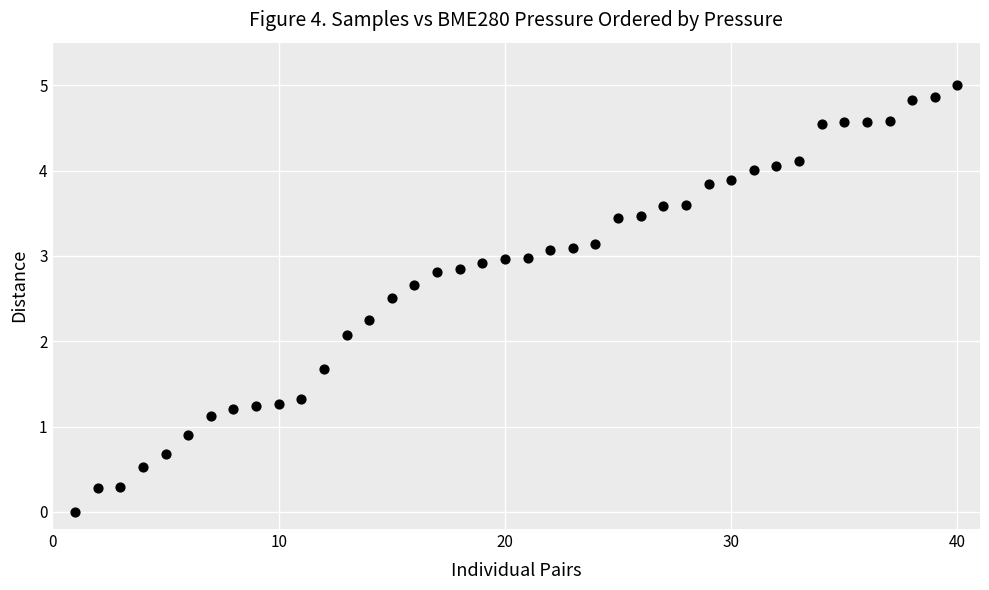

What Y value in the scatter plot is closest to 2?

2.1